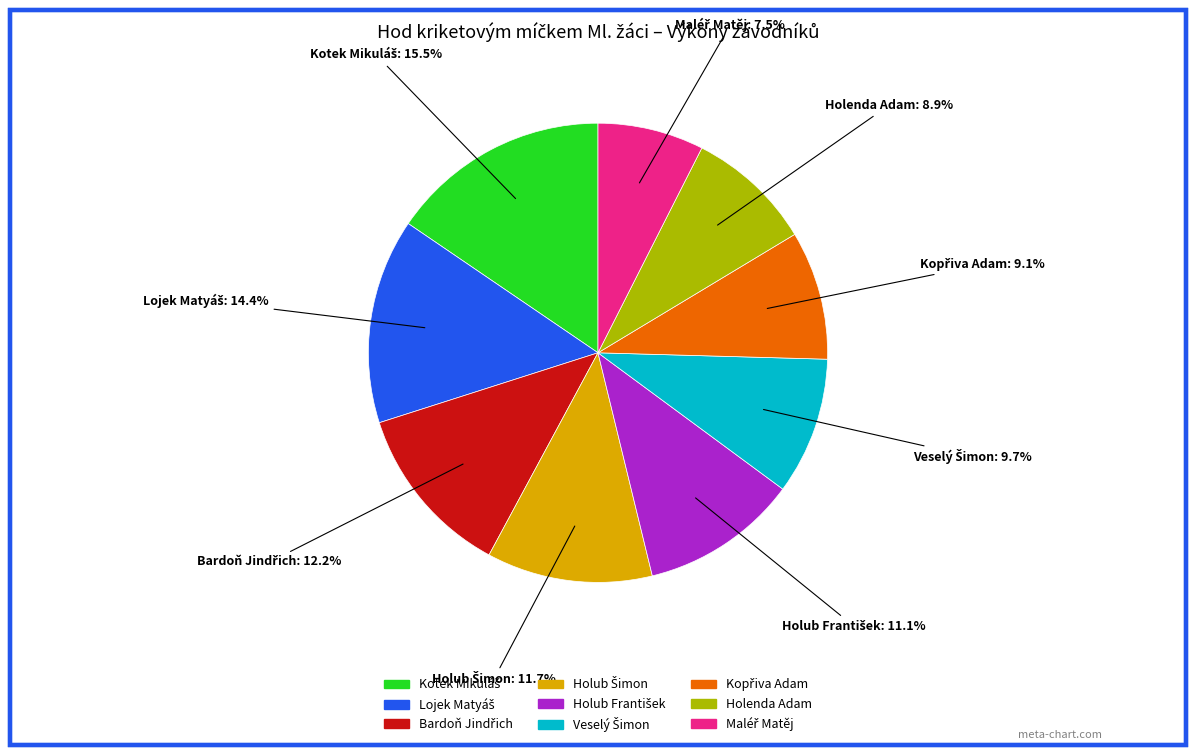

To the nearest percent, what is the average slice percentage?

11%